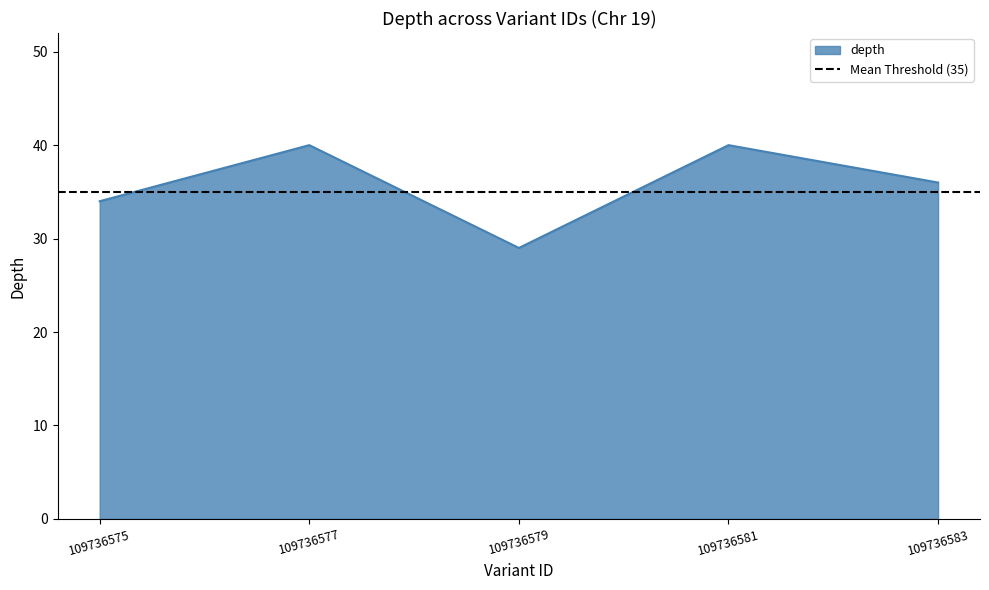

Is it true that the value at 109736577 is 55?

False